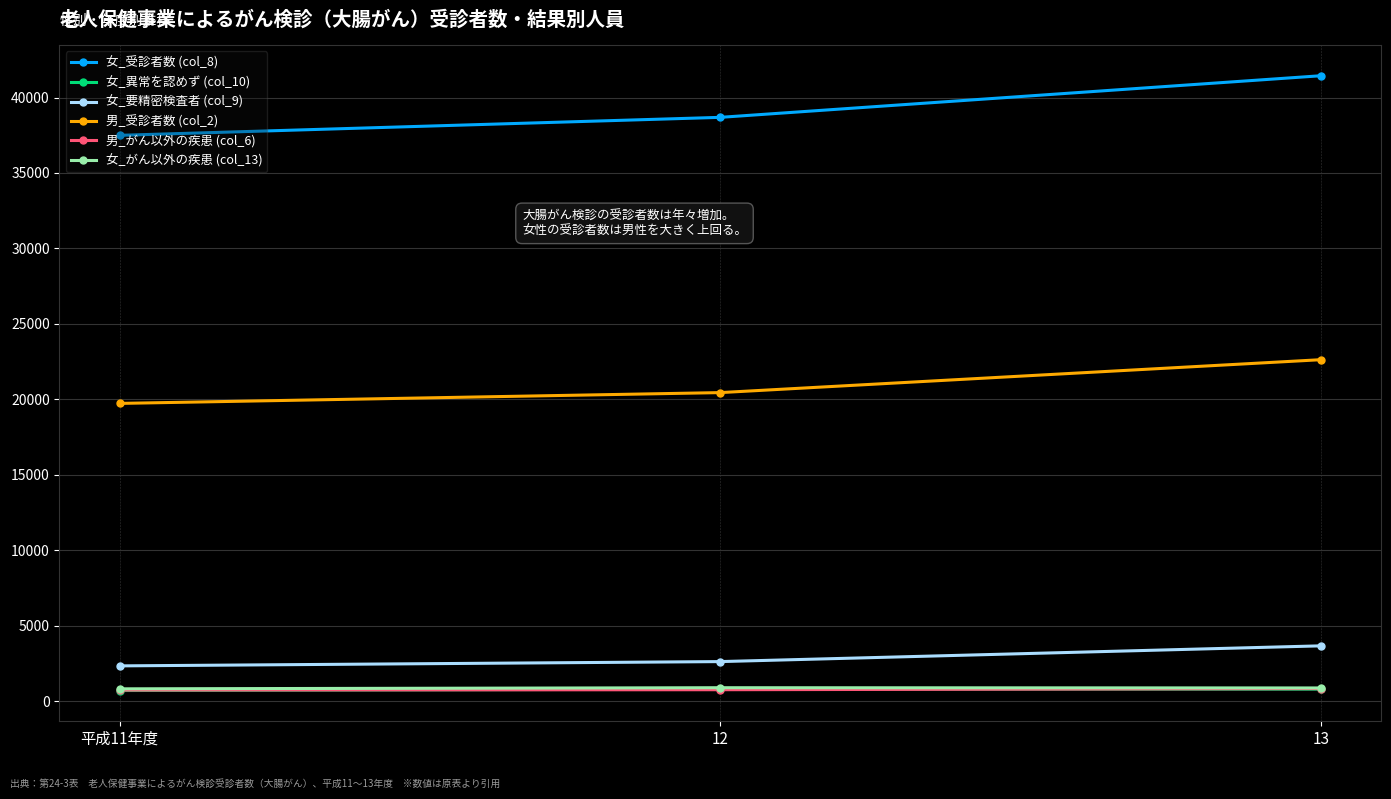

How many lines are shown in the chart?

6